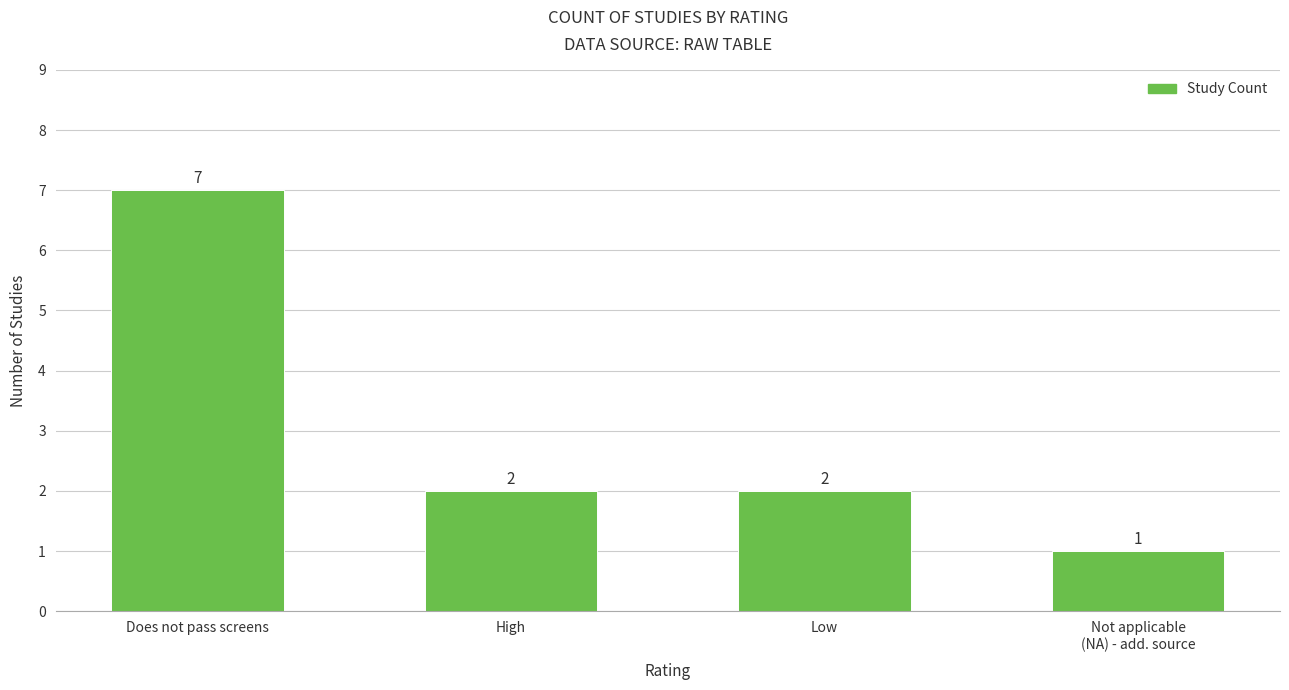

Reading left to right, list all the values displayed in this chart.

Does not pass screens=7	High=2	Low=2	Not applicable
(NA) - add. source=1